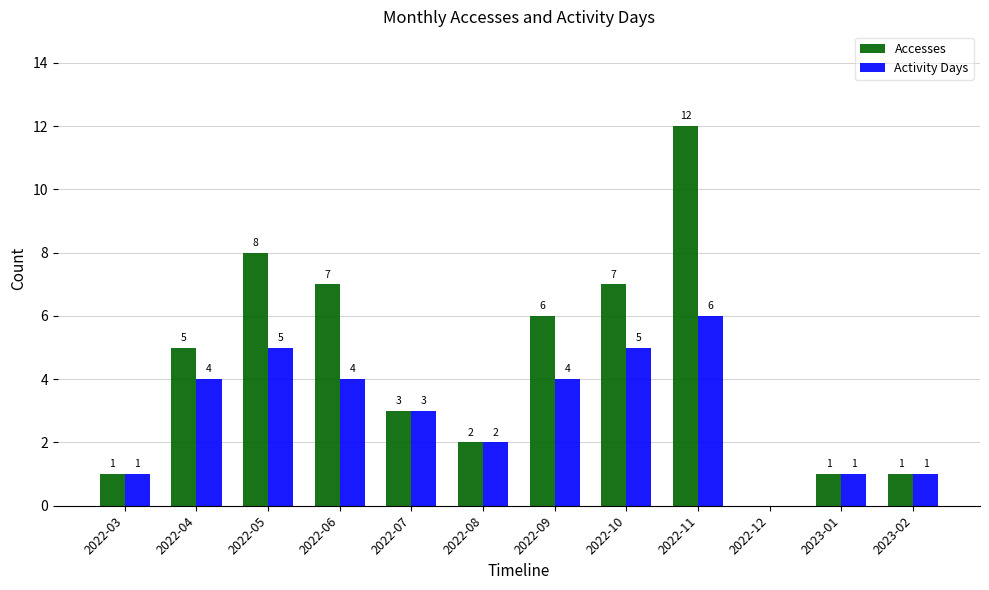

What value does the Accesses series have at 2022-09, to the nearest 10?

10